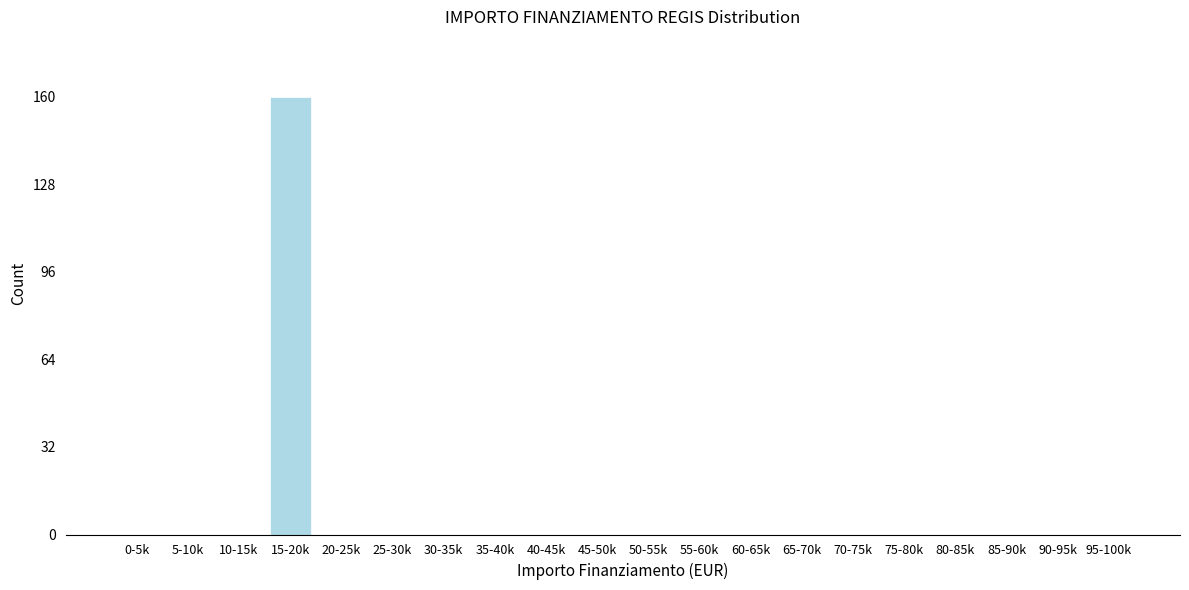

Reading left to right, extract all data points from this chart.

0-5k=0	5-10k=0	10-15k=0	15-20k=160	20-25k=0	25-30k=0	30-35k=0	35-40k=0	40-45k=0	45-50k=0	50-55k=0	55-60k=0	60-65k=0	65-70k=0	70-75k=0	75-80k=0	80-85k=0	85-90k=0	90-95k=0	95-100k=0